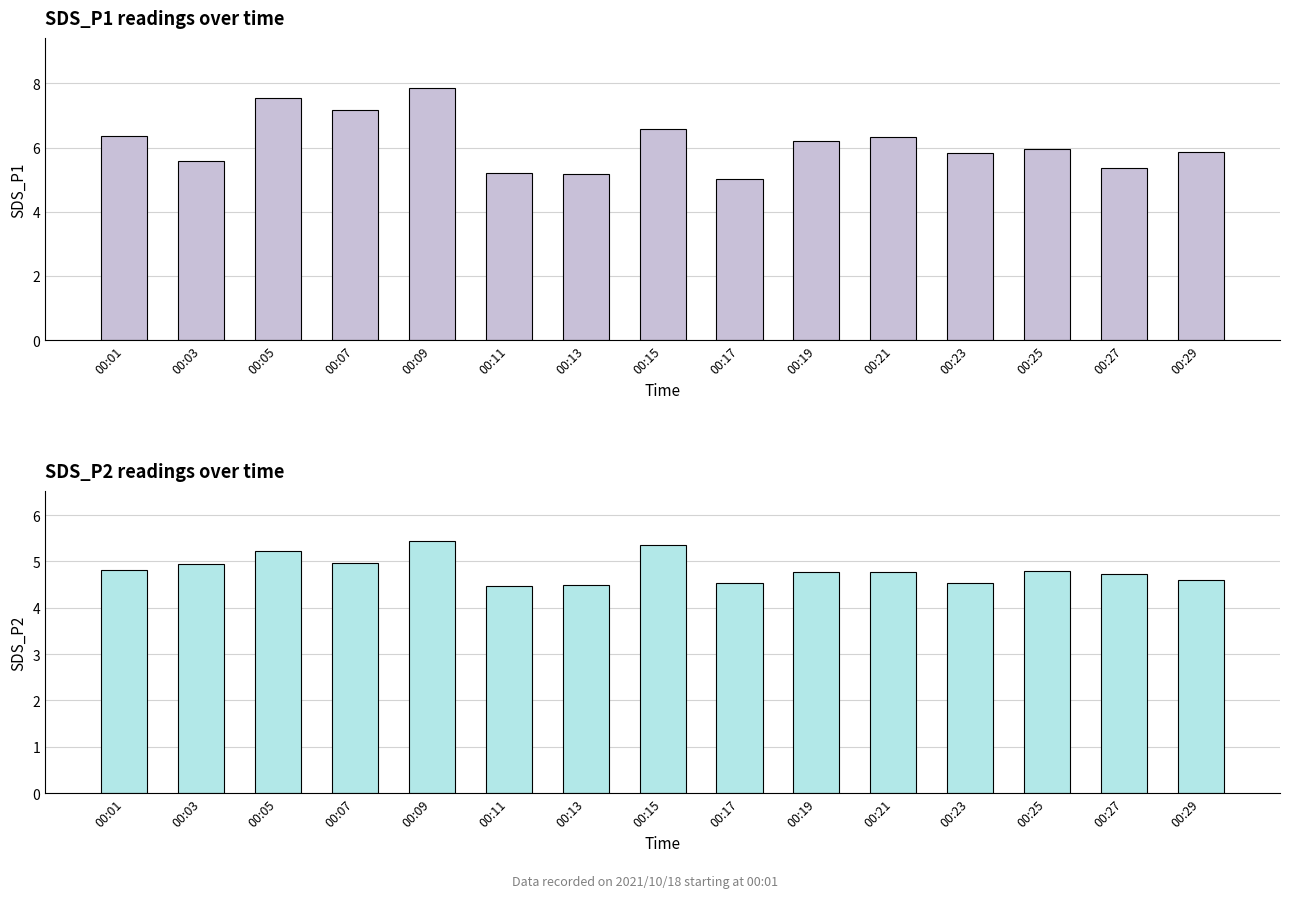

Read the SDS_P1 value at 00:11.

5.2